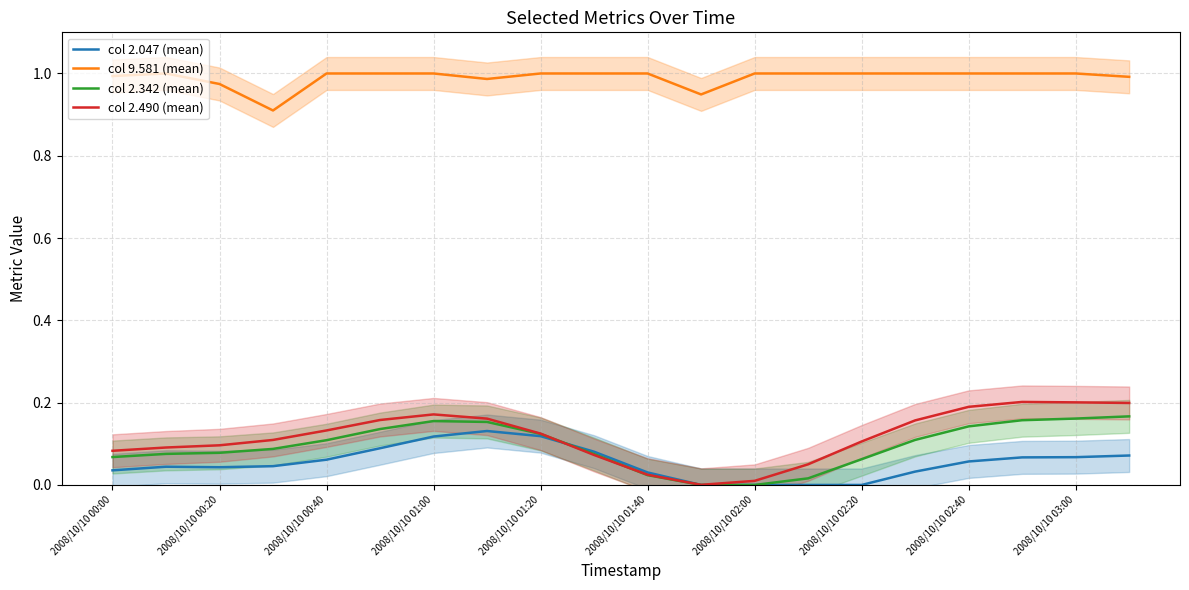

Is it true that col 9.581 (mean) equals 0.7 at 2008/10/10 01:00?

False